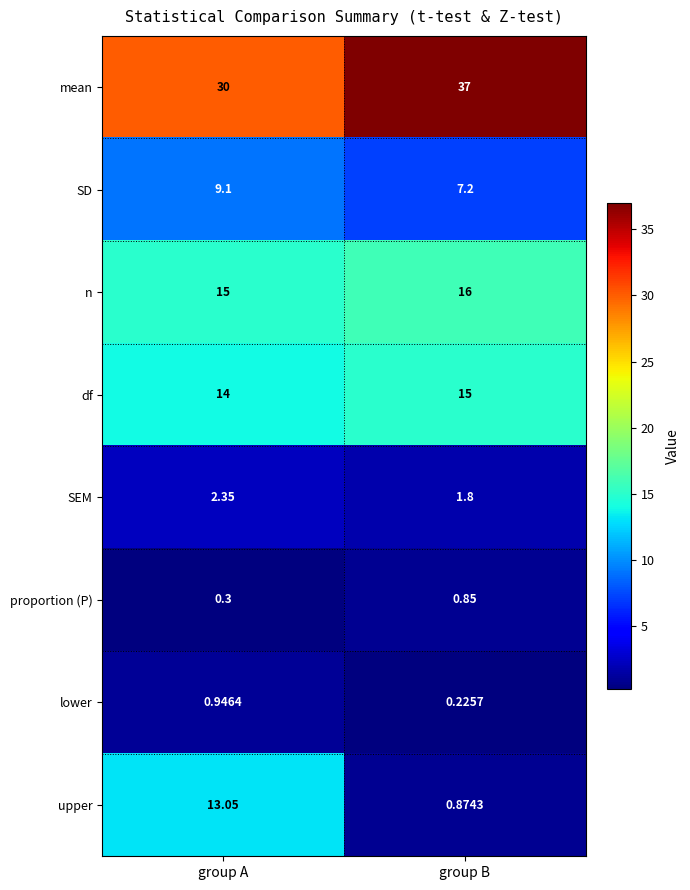

Between group A and group B, which series saw the biggest shift?

upper